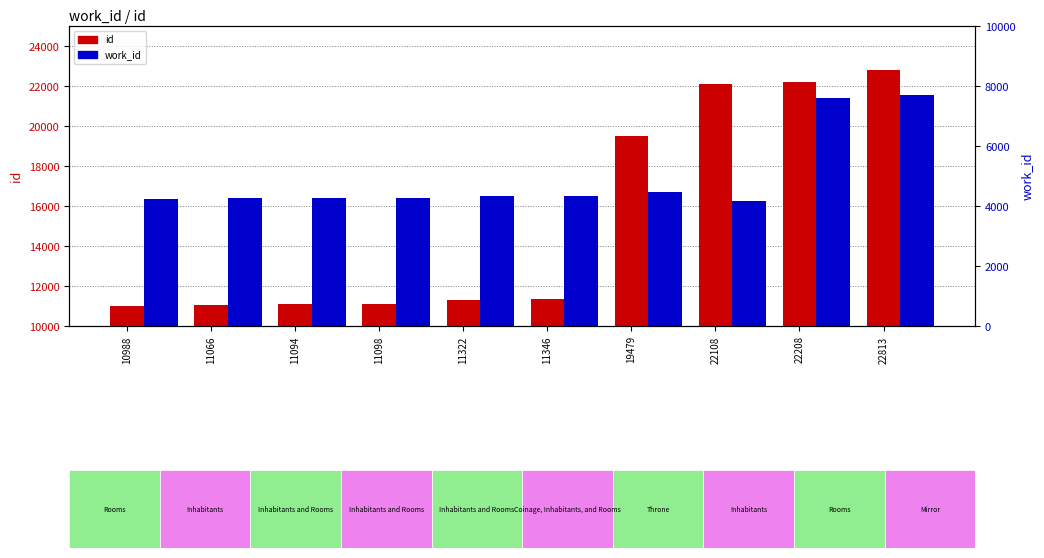

Are the bars grouped side by side (vs. stacked)?

Yes